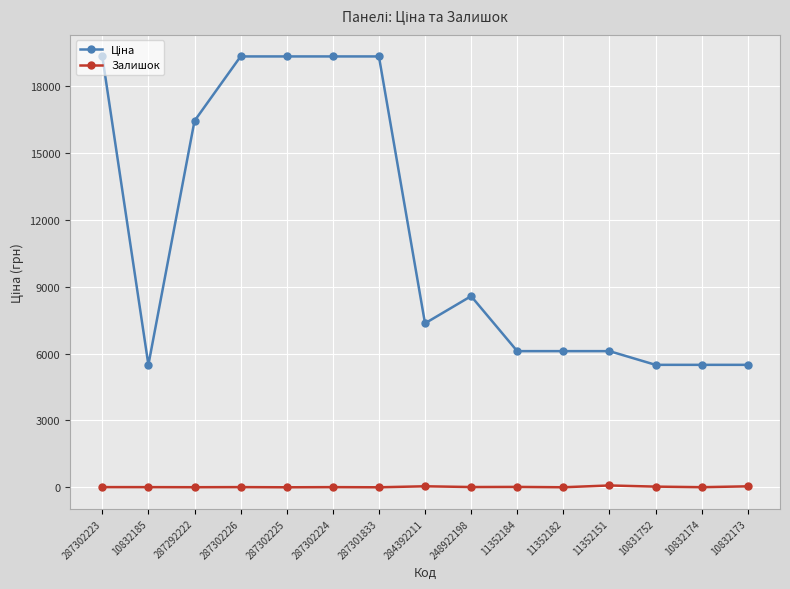

What is the maximum value shown in the chart?

19343.1